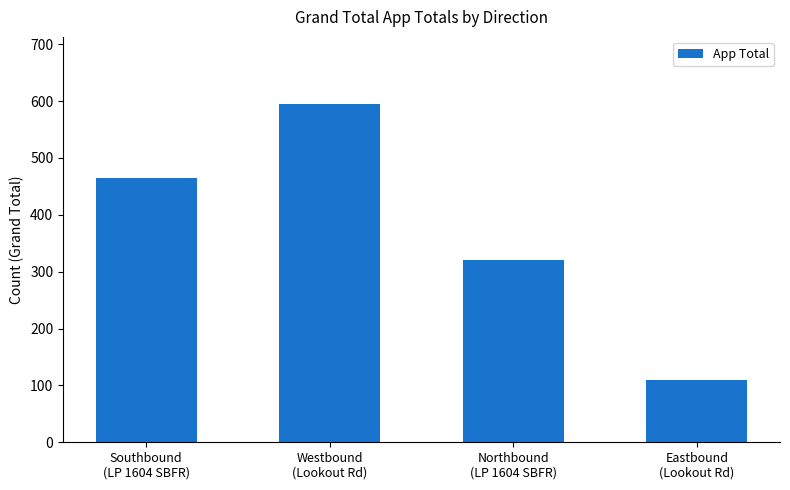

What is the minimum value shown in the chart?

110